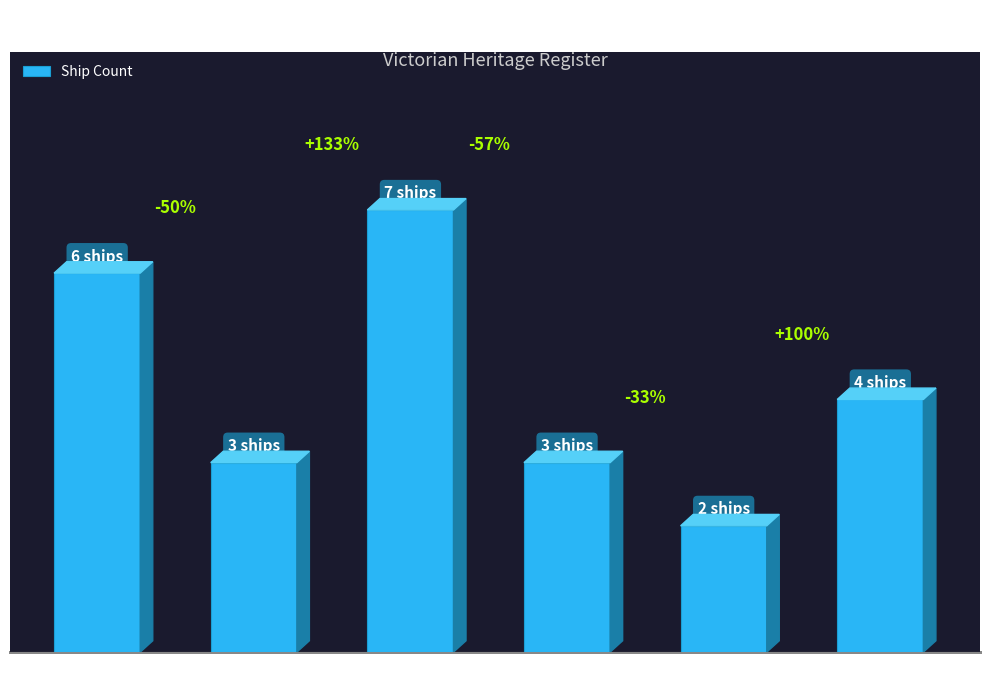

What is the change in value from West Coast to Lady Bay / Warrnambool?

-1